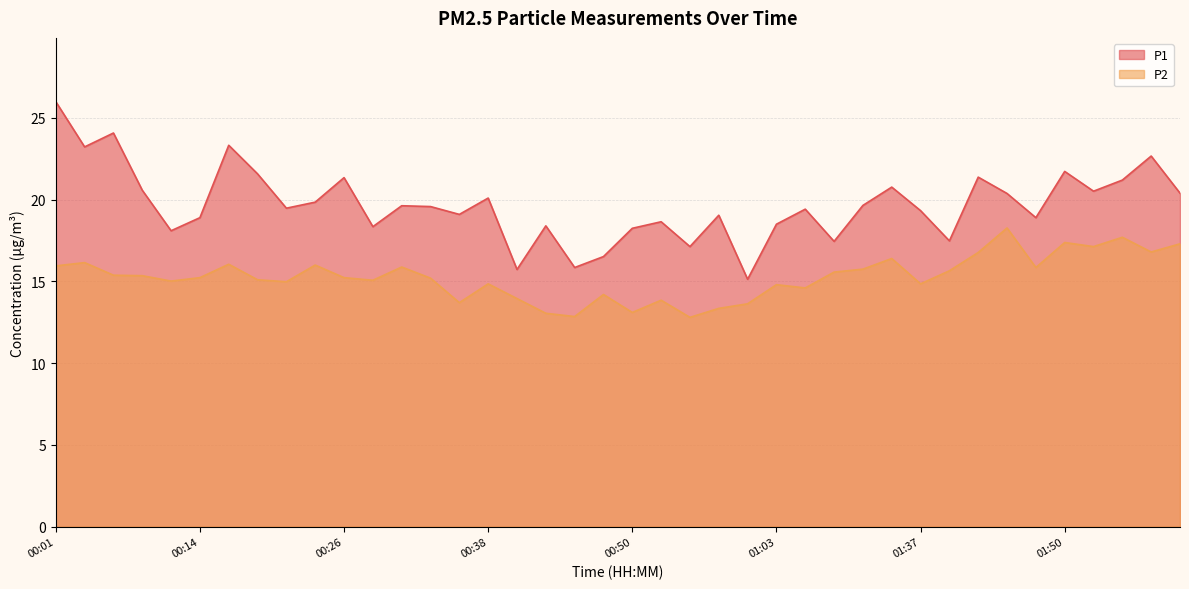

True or false: P2 and P1 intersect in this chart.

False